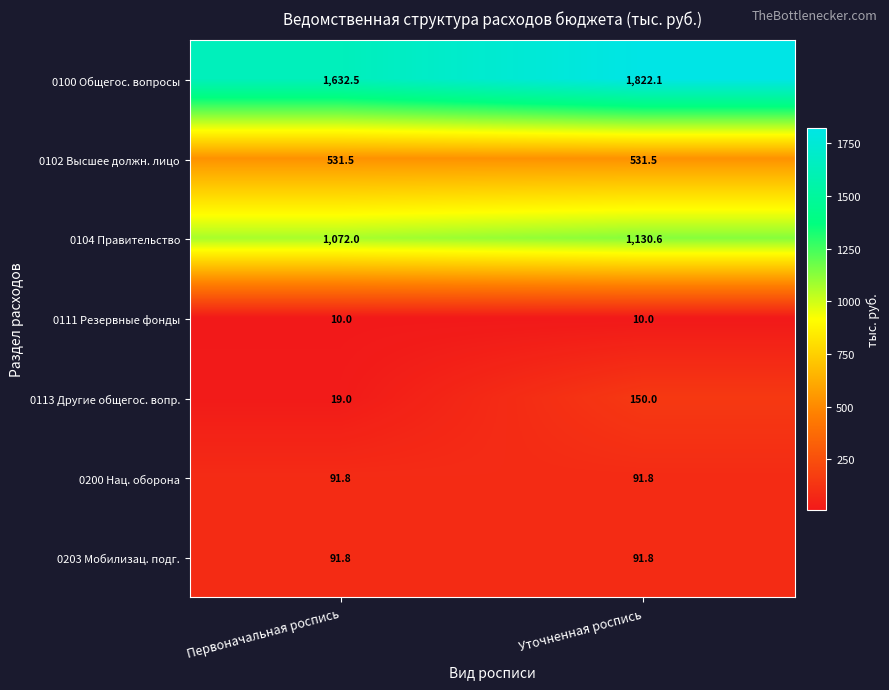

At which label does 0104 Правительство first exceed 1130?

Уточненная роспись